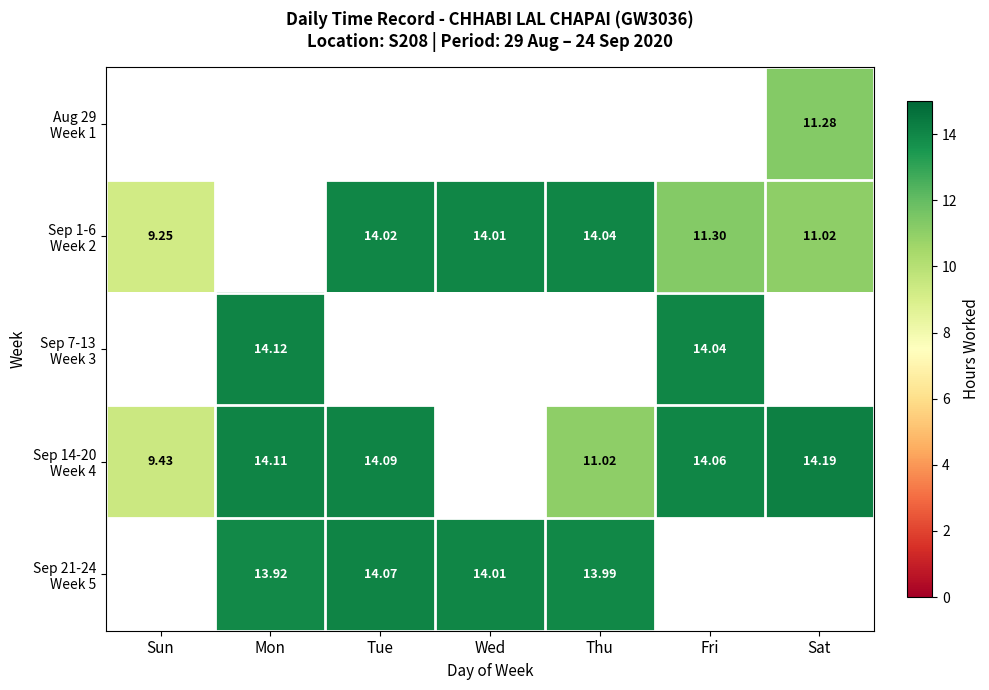

At which label does Sep 1-6 Week 2 first exceed 11?

Tue